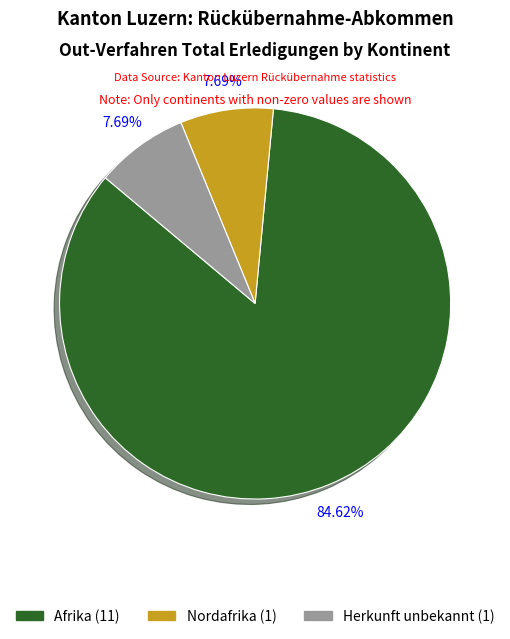

Is there a majority slice in this chart?

Yes